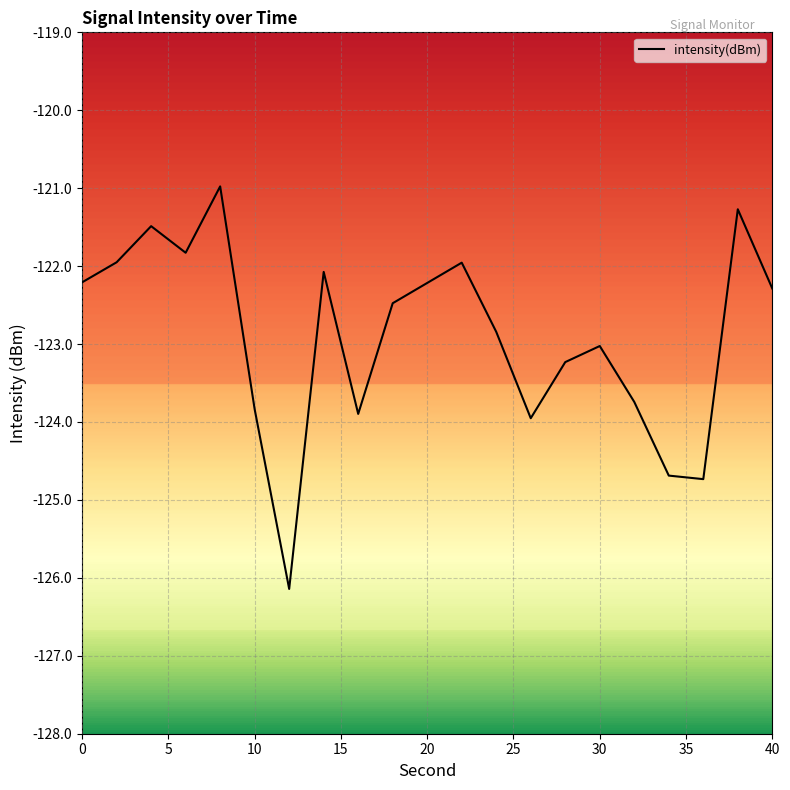

What is the greatest value displayed?

-121.0